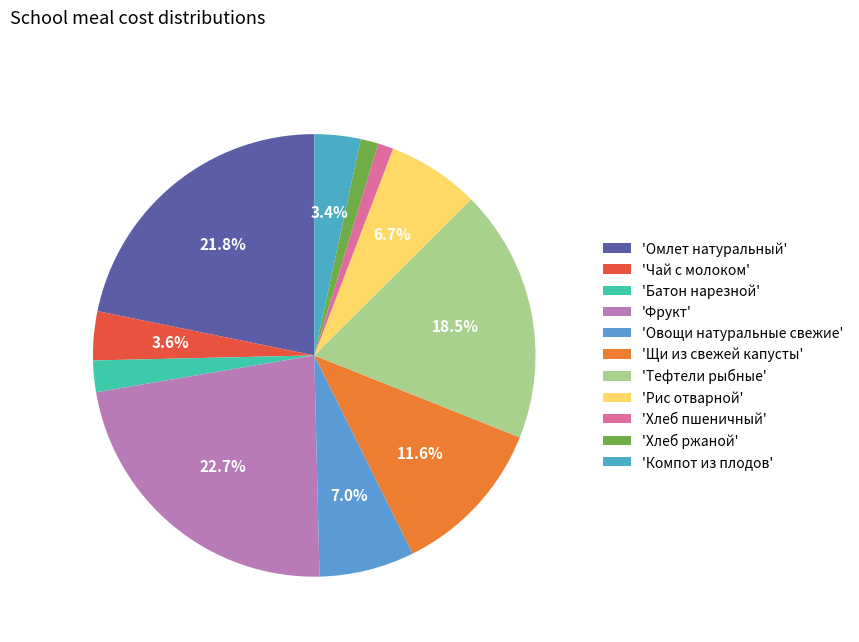

Count the number of slices in the pie.

11